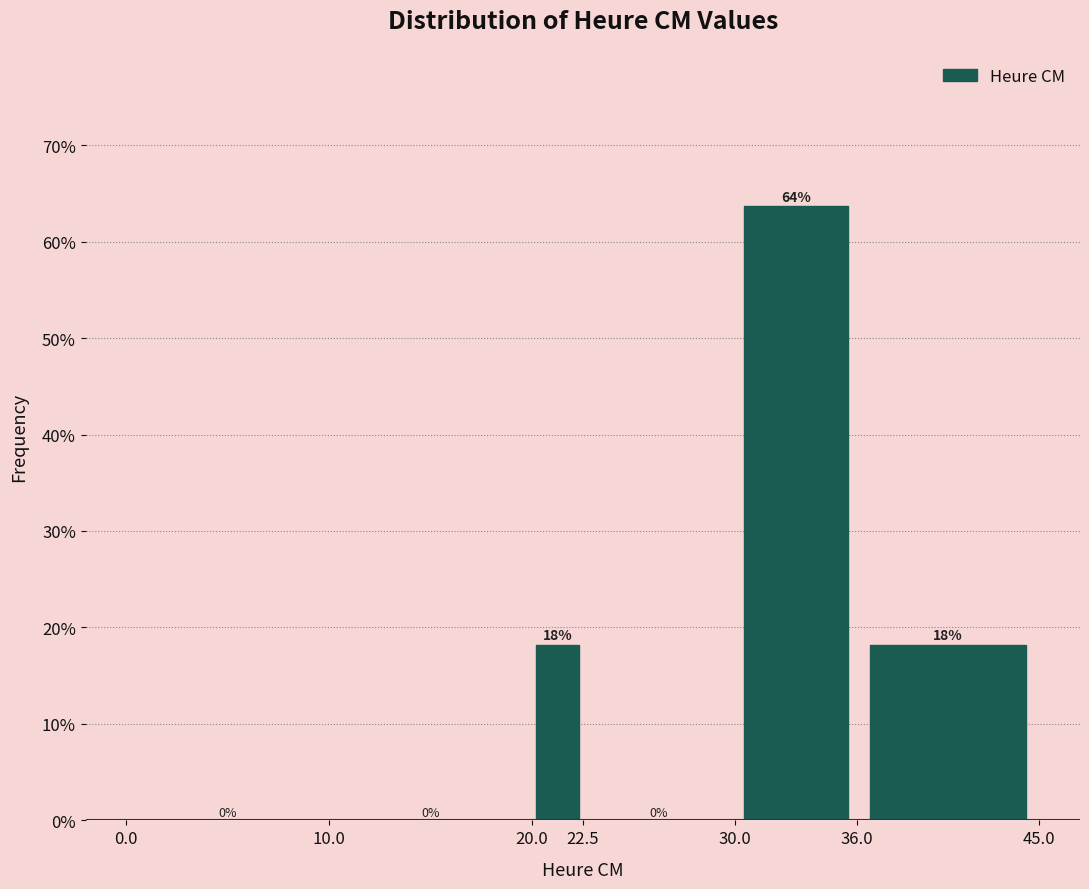

Over which range of the x-axis is the bar tallest?

30.0 to 36.0